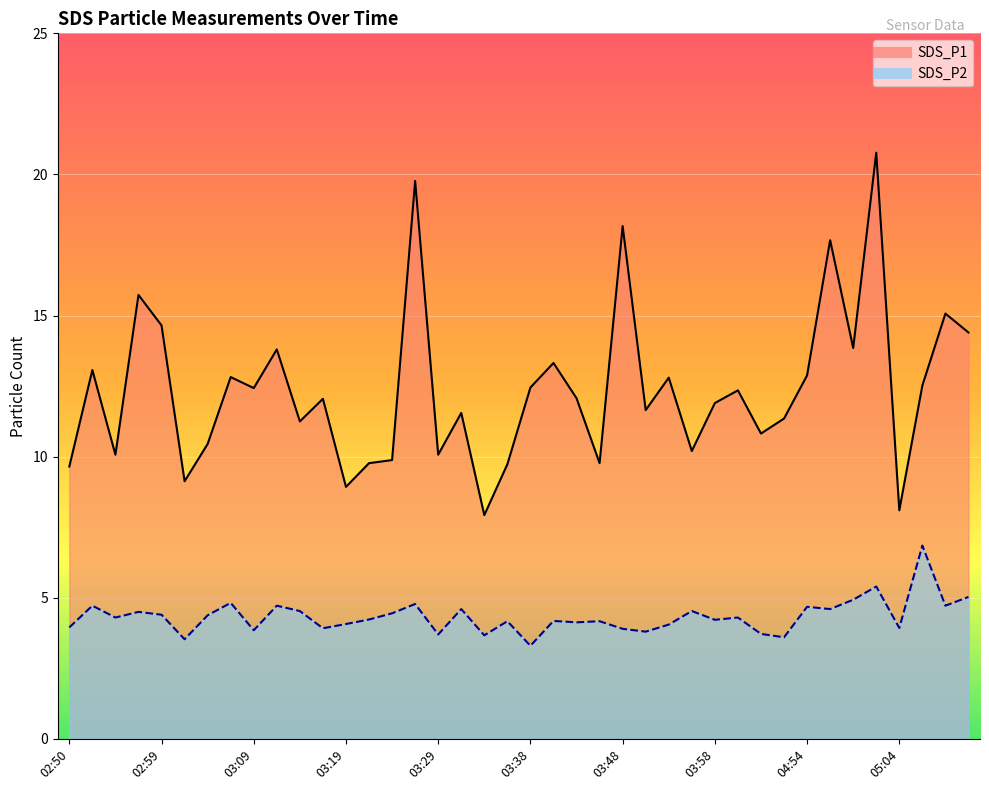

Is it true that SDS_P1 equals 9.9 at 03:24?

True